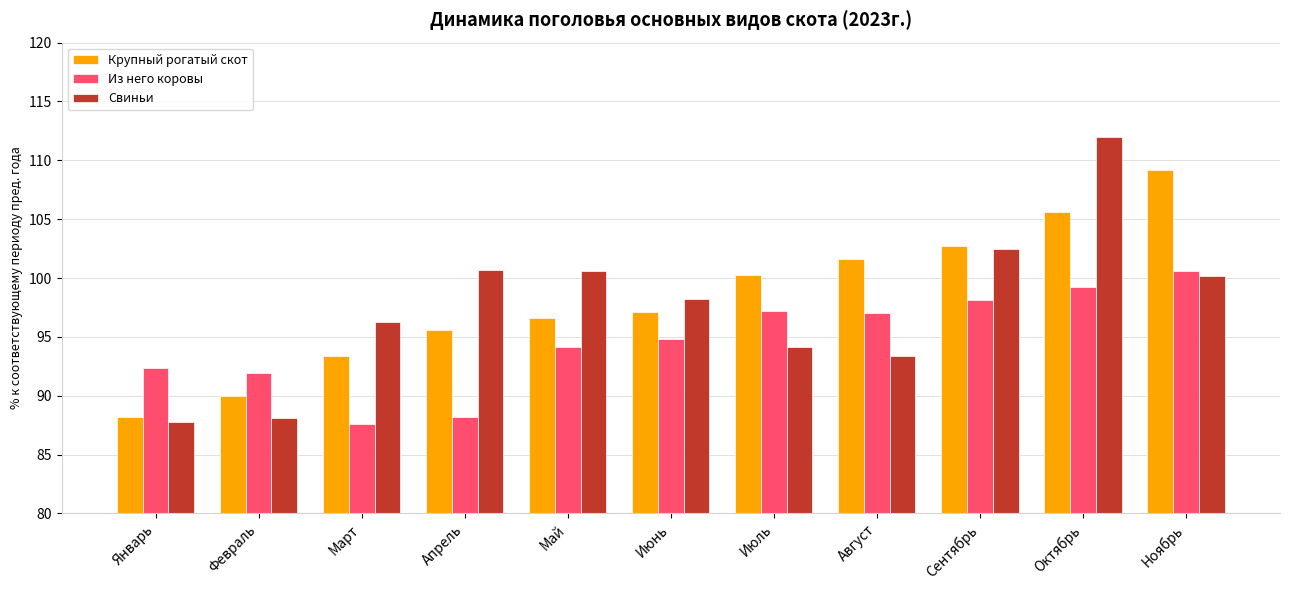

What is the average value of the Из него коровы series?

94.6